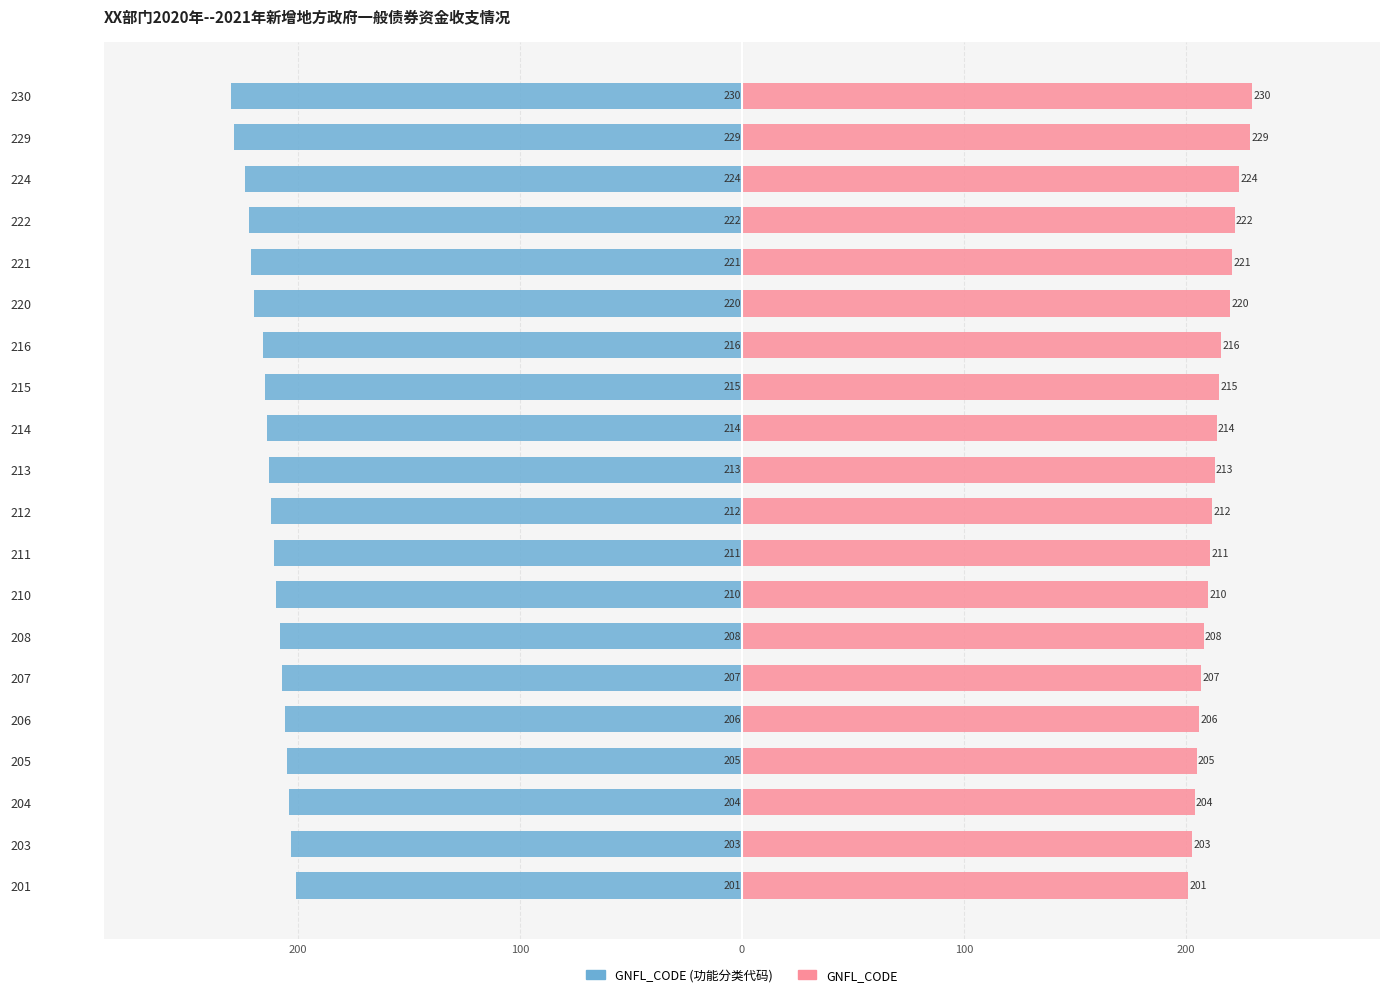

What is the average value of the GNFL_CODE (功能分类代码) series?

-214